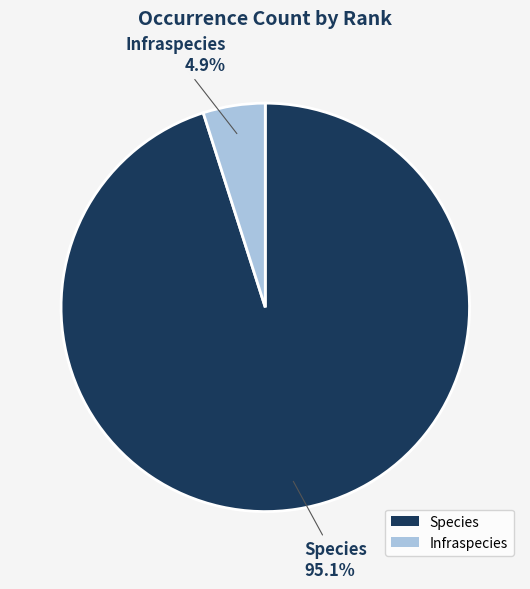

What percentage is the Infraspecies slice, to the nearest percent?

5%